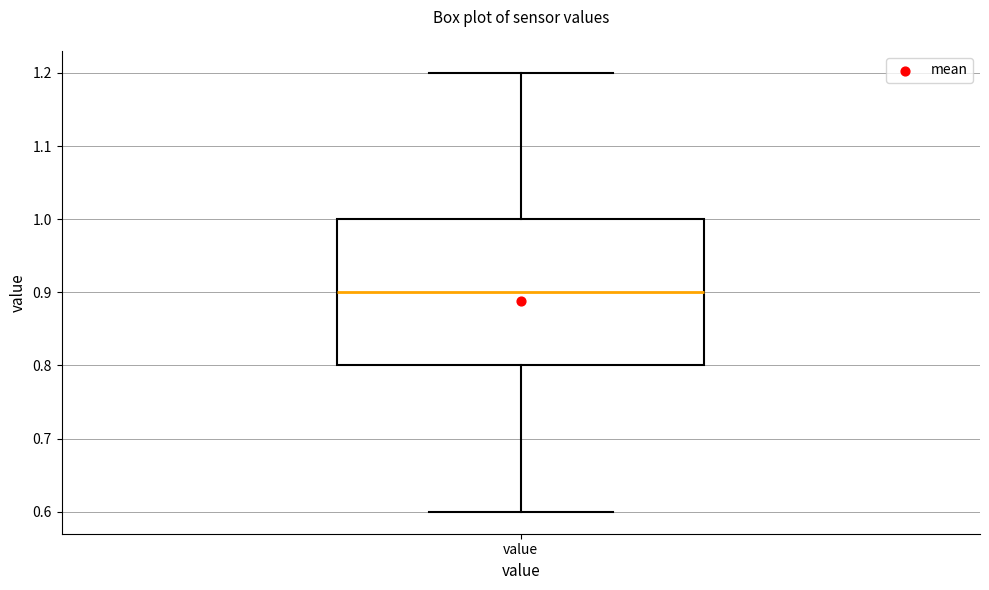

Transcribe this box plot: give where the median line is, the range the box spans, and where the two whiskers end, as read against the y-axis. The values are not printed on the chart, so give them approximately, as read against the axis.

median 0.9, box 0.8 to 1.0, whiskers 0.6 to 1.2